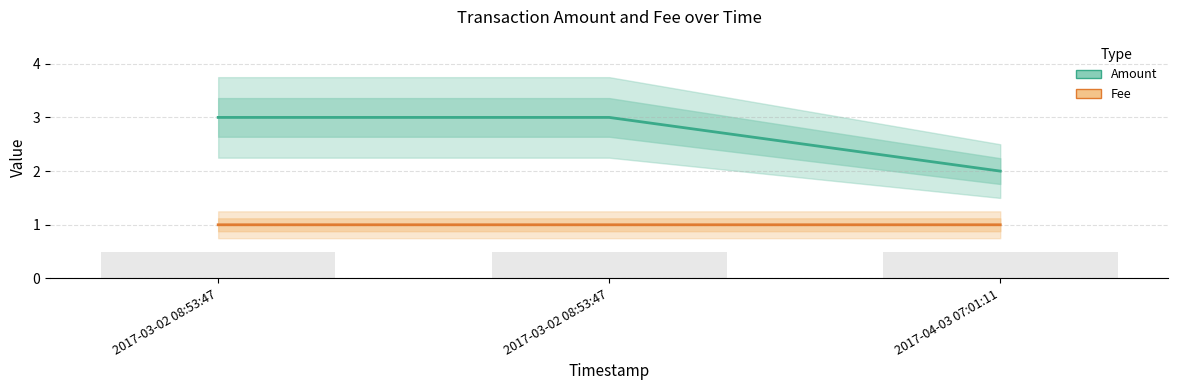

True or false: Fee has a value of 1.7 at 2017-03-02 08:53:47.

False